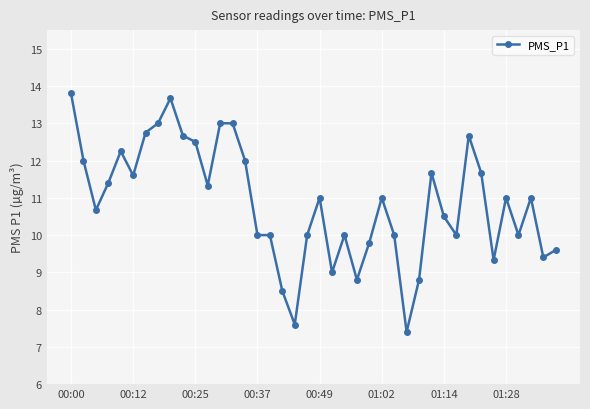

What is the greatest value displayed?

13.8